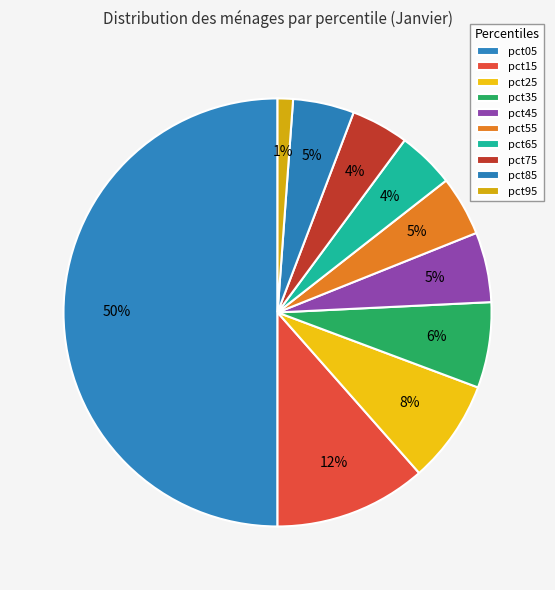

What percentage is the pct45 slice, to the nearest percent?

5%